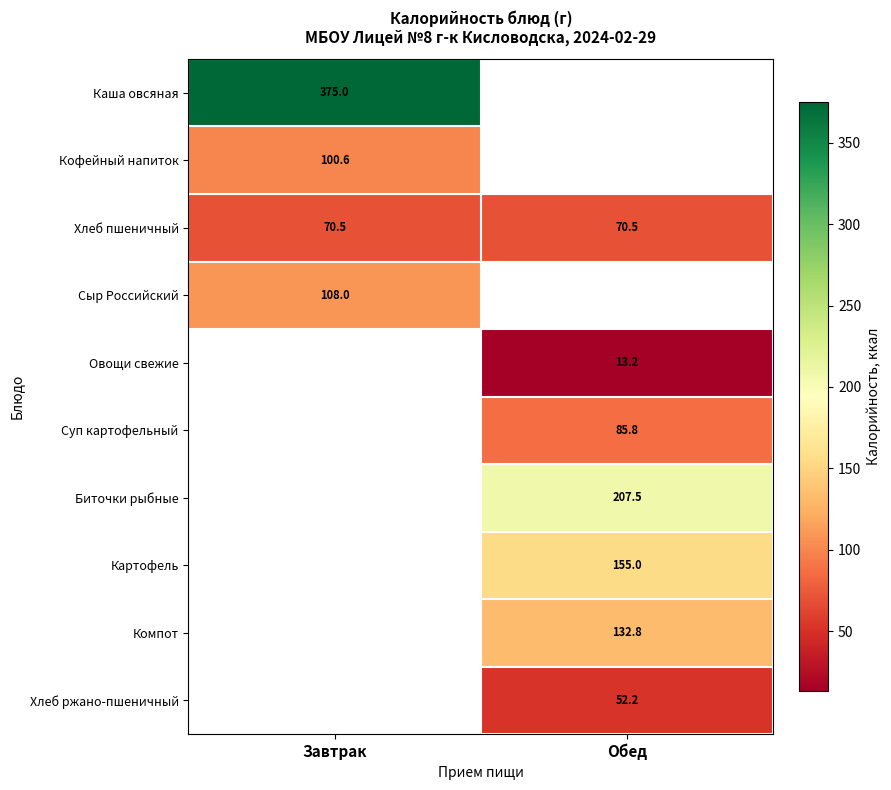

Read the Хлеб пшеничный value at Обед.

70.5